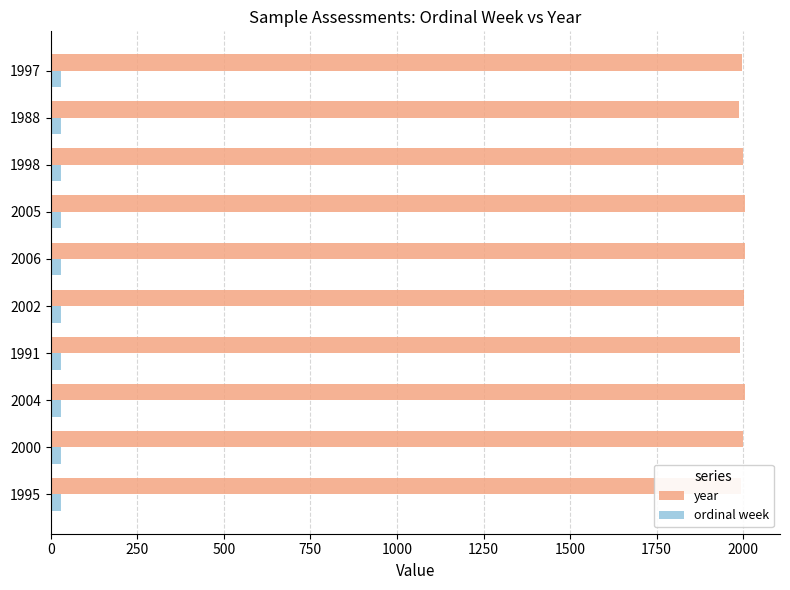

Is it true that year equals 3139 at 2005?

False